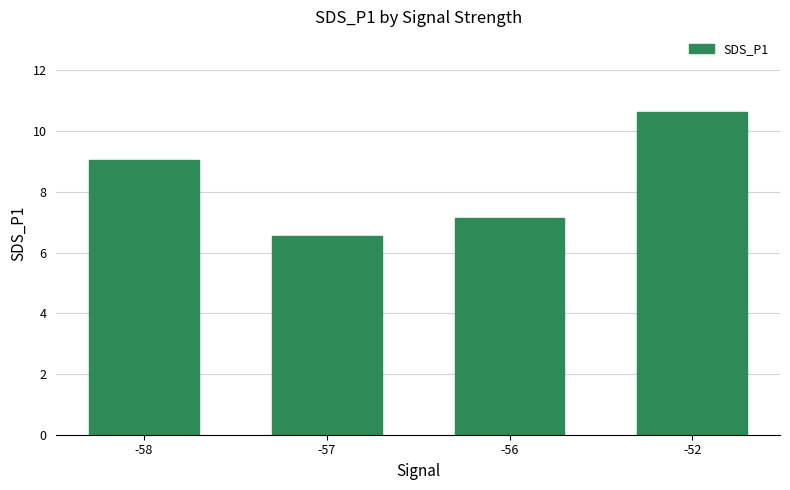

The value at -57 is 10.9. True or false?

False